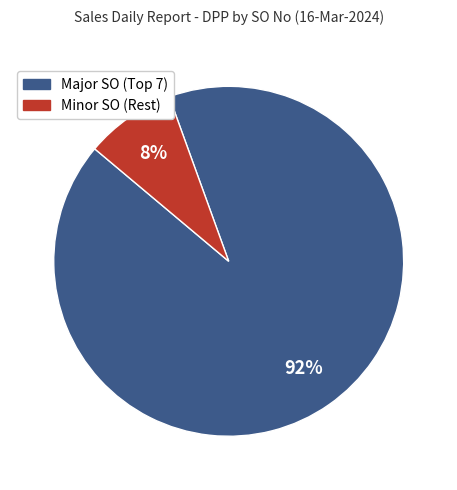

Is there any slice that represents more than half of the pie?

Yes